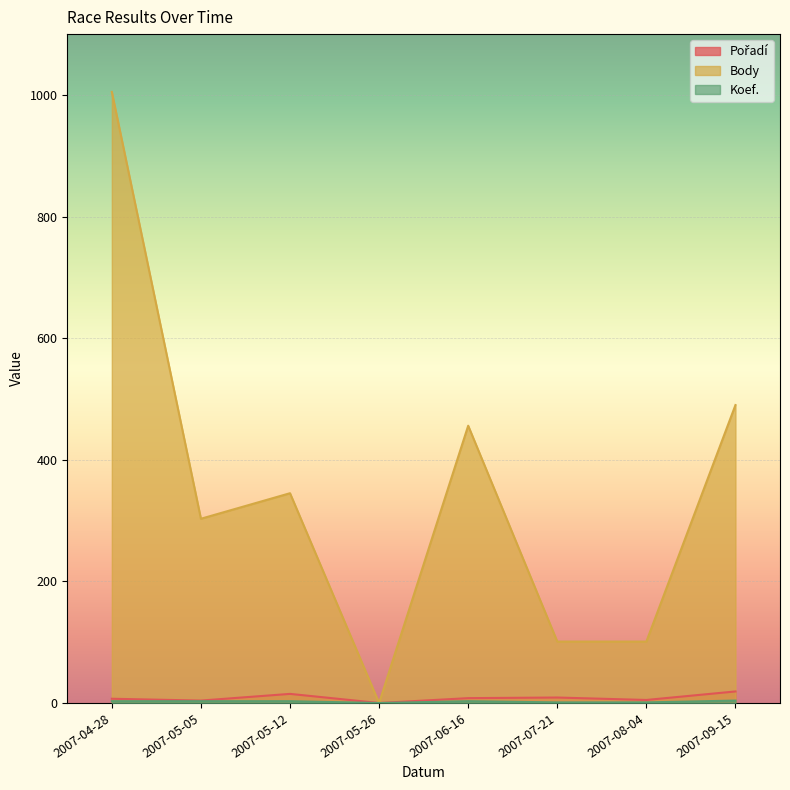

The Body series shows 40 at 2007-07-21. True or false?

False